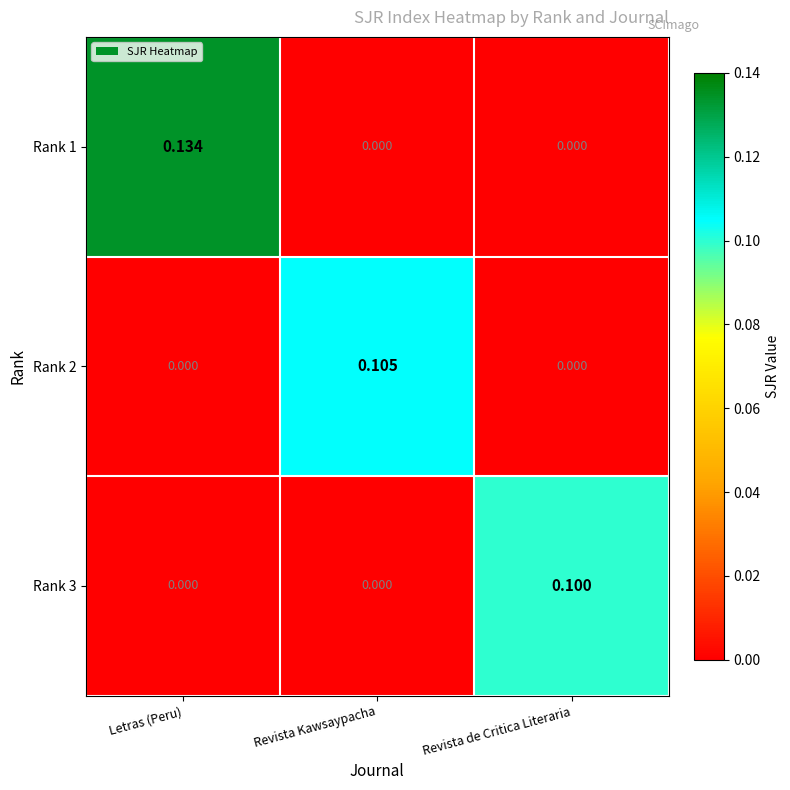

Which series has the largest range (max minus min)?

Rank 1